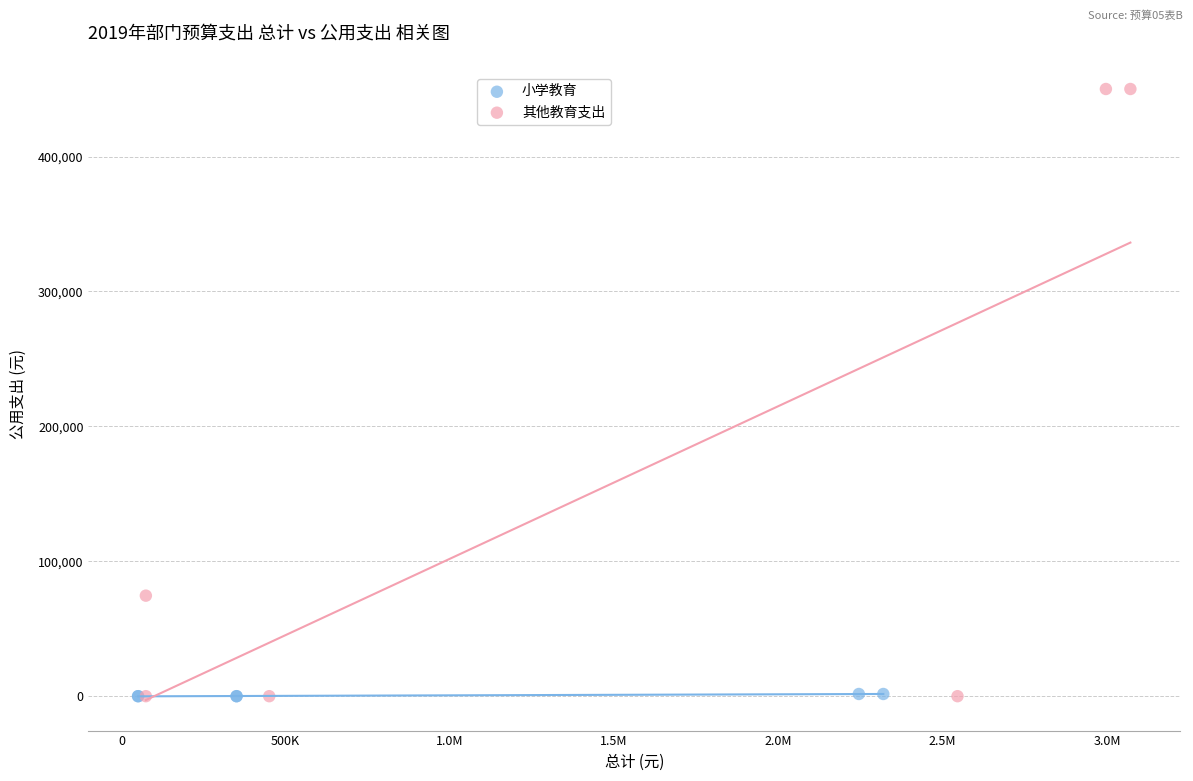

What are all the series names shown in the legend?

小学教育, 其他教育支出